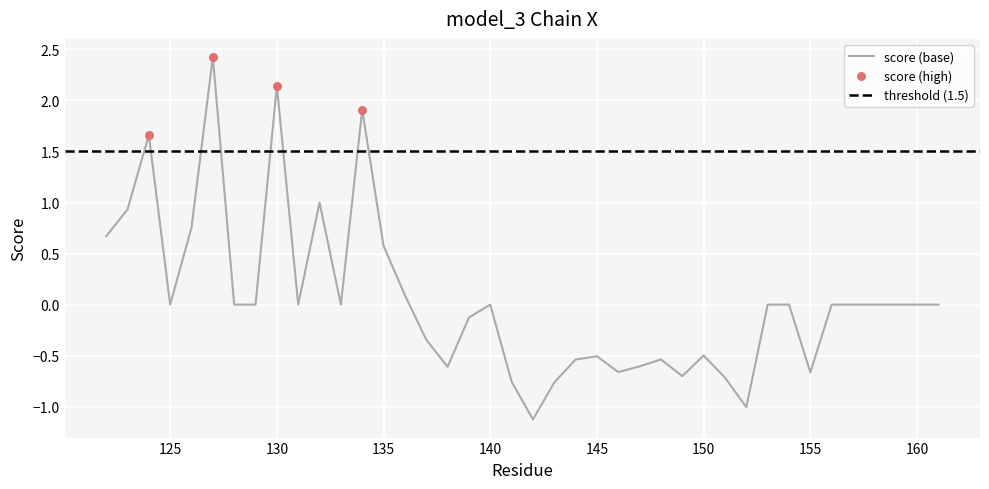

What is the change in value from 155 to 159?

+0.7